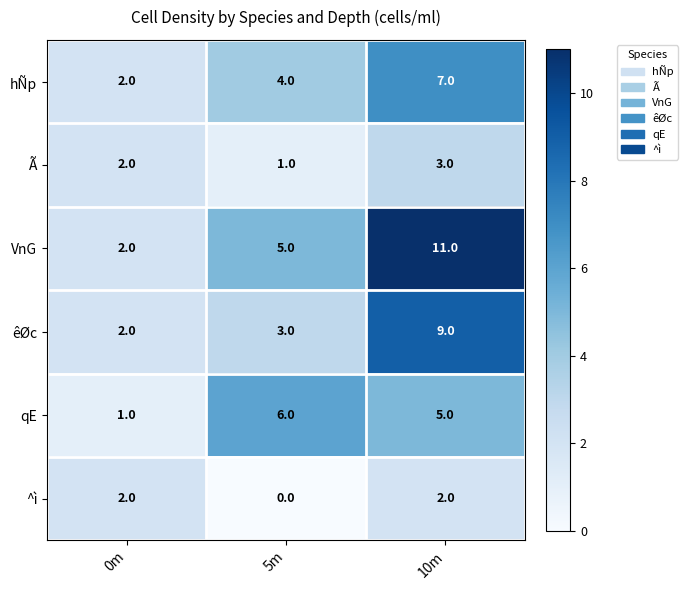

Reading right to left, extract all data points from this chart.

hÑp: 7	4	2
Ã: 3	1	2
VnG: 11	5	2
êØc: 9	3	2
qE: 5	6	1
^ì: 2	0	2